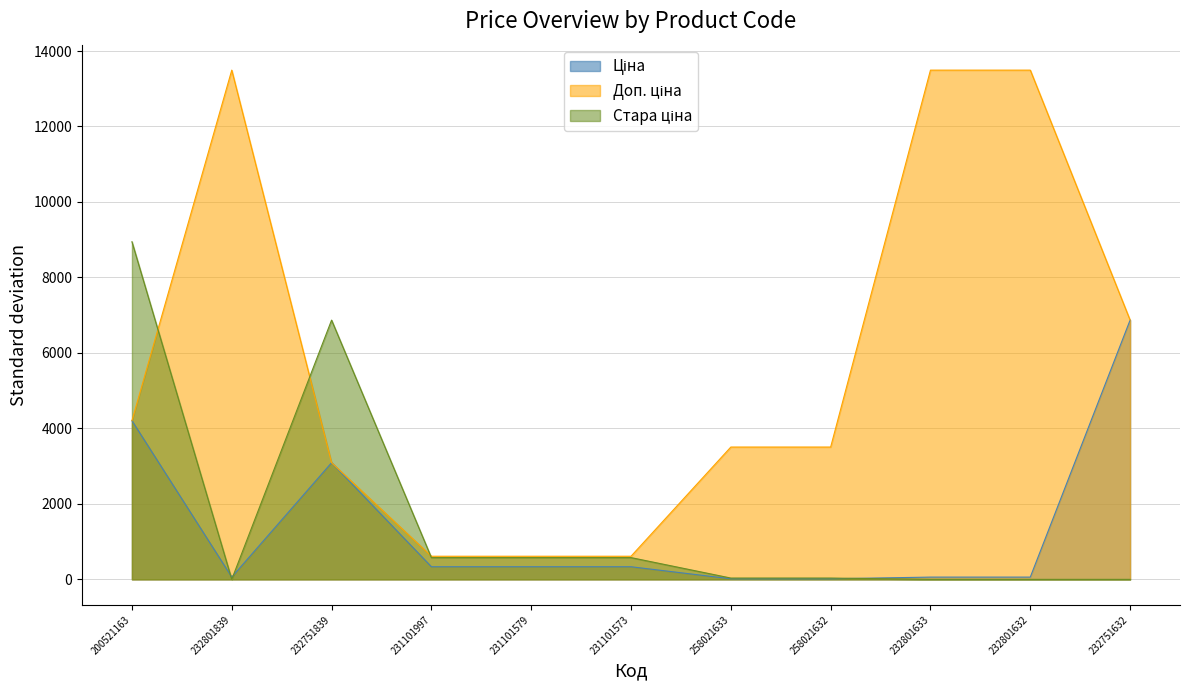

What are all the series names shown in the legend?

Ціна, Доп. ціна, Стара ціна